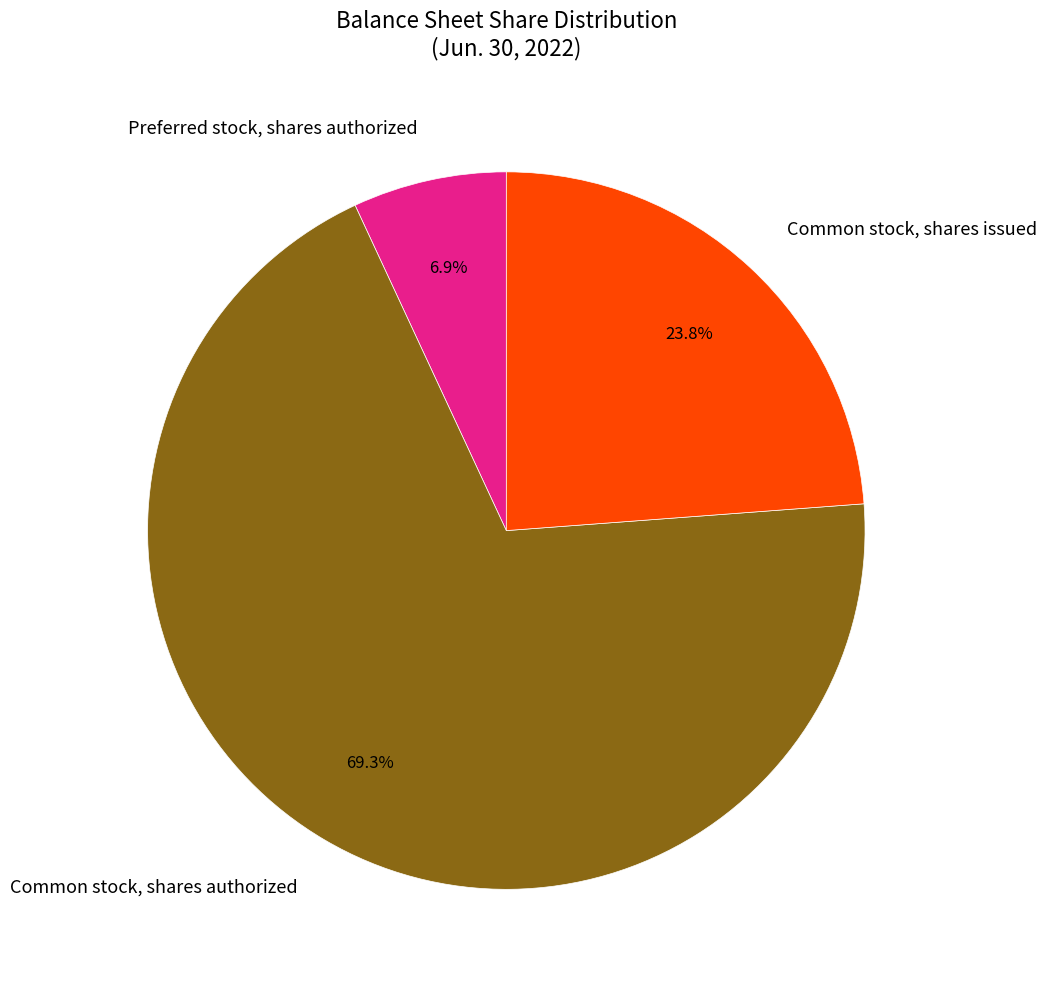

Is the sum of Preferred stock, shares authorized and Common stock, shares issued greater than half?

No